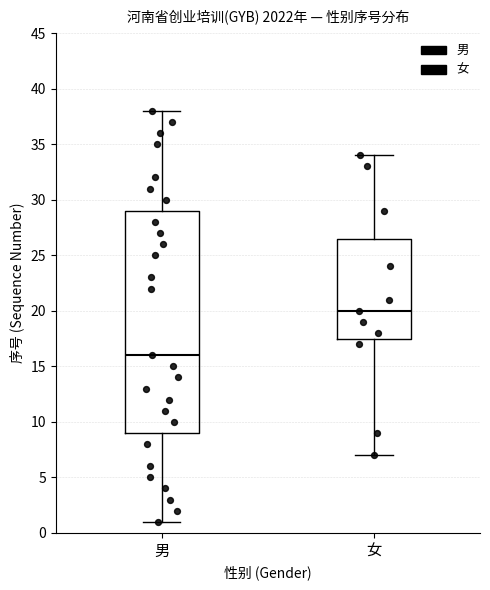

Where does the median line of the box for 女 sit on the y-axis? The values are not printed on the chart, so give them approximately, as read against the axis.

20.0